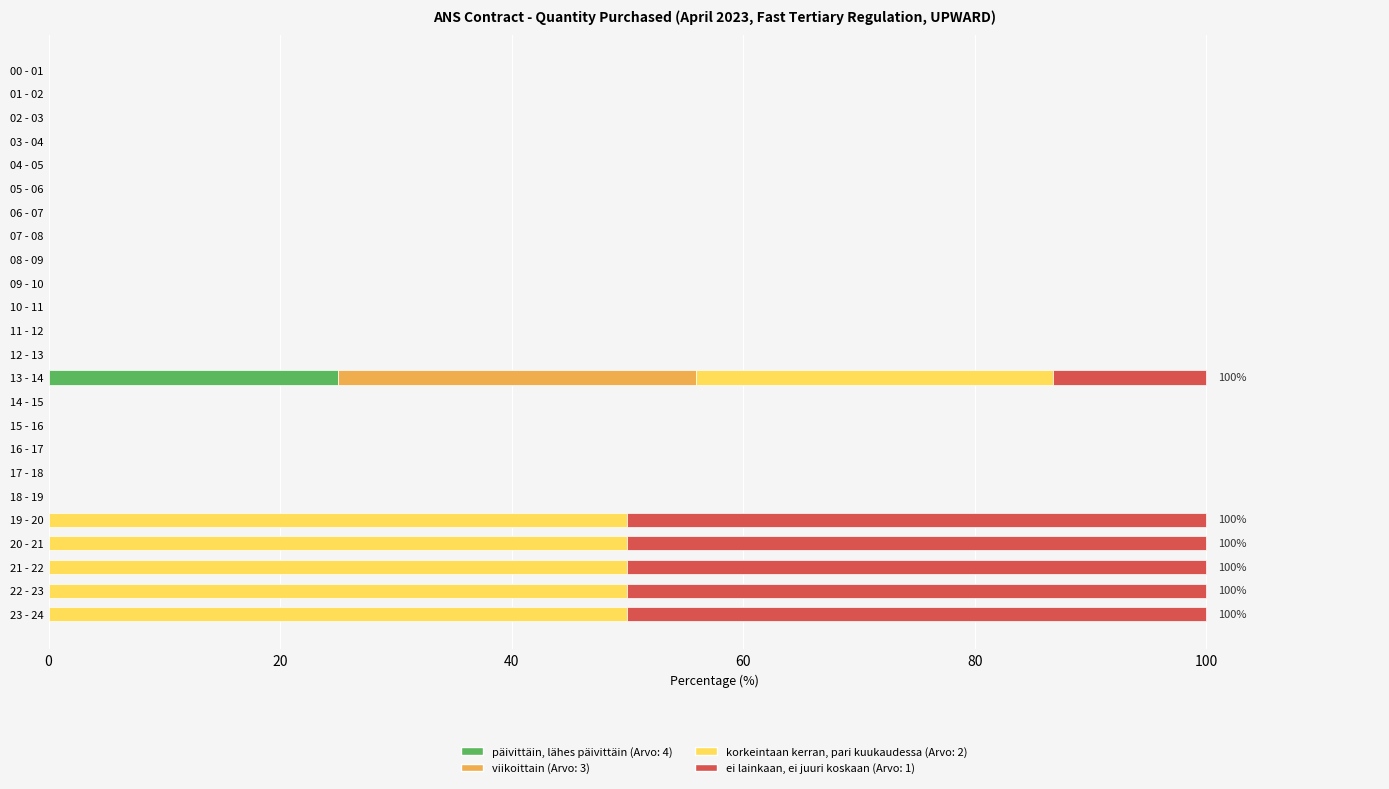

What is the total value across all series at 22 - 23?

100.0